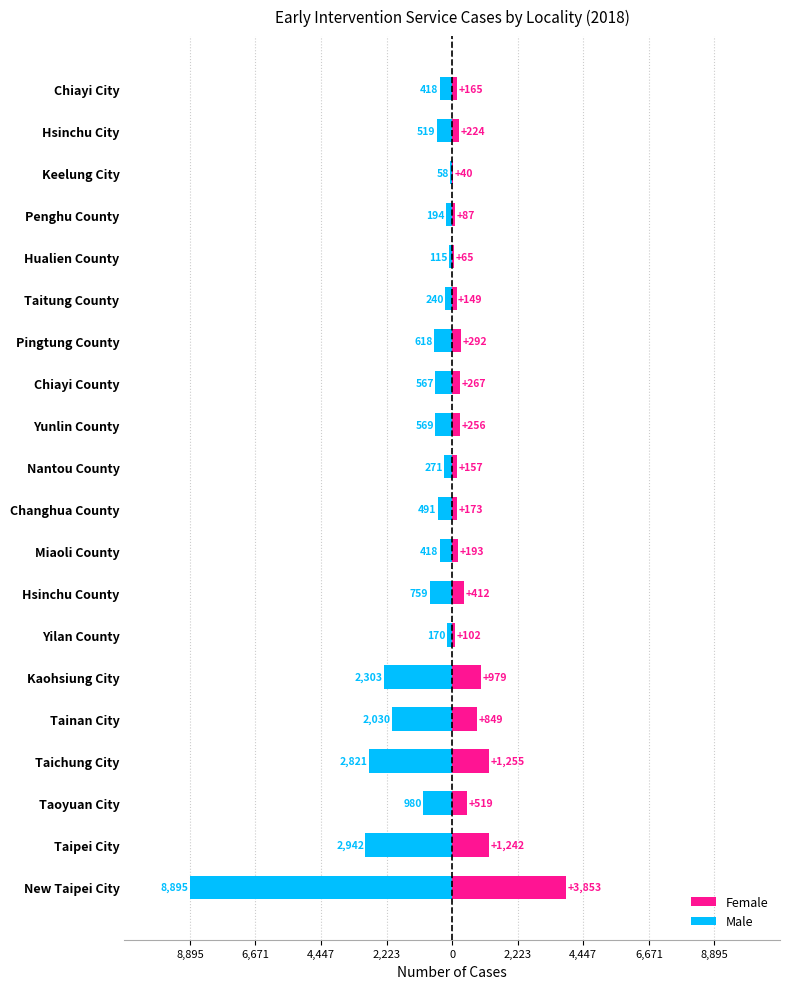

How many series are shown in this chart?

2